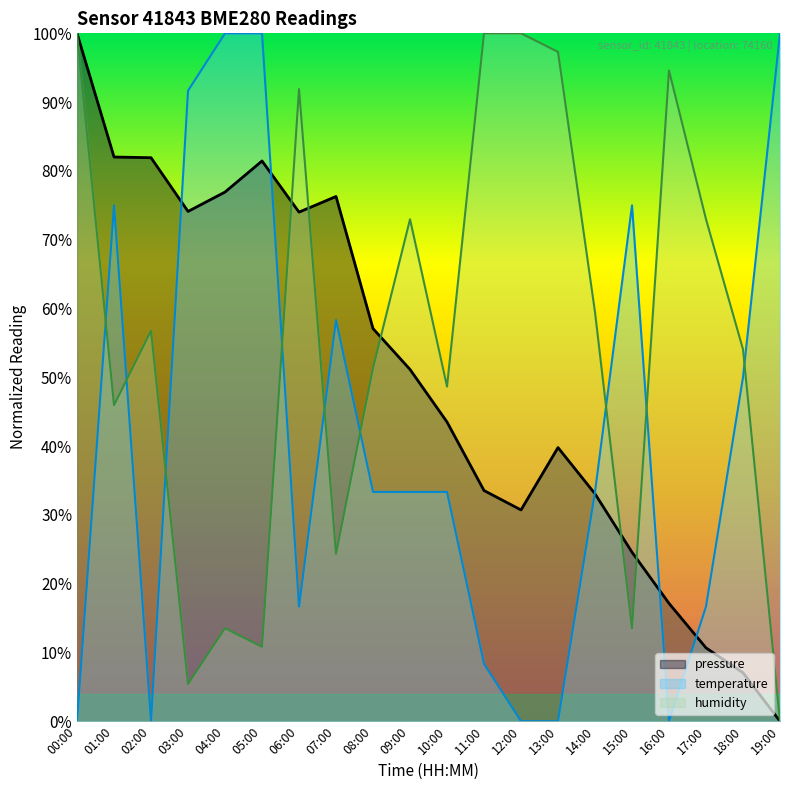

True or false: pressure and humidity cross at least once.

True